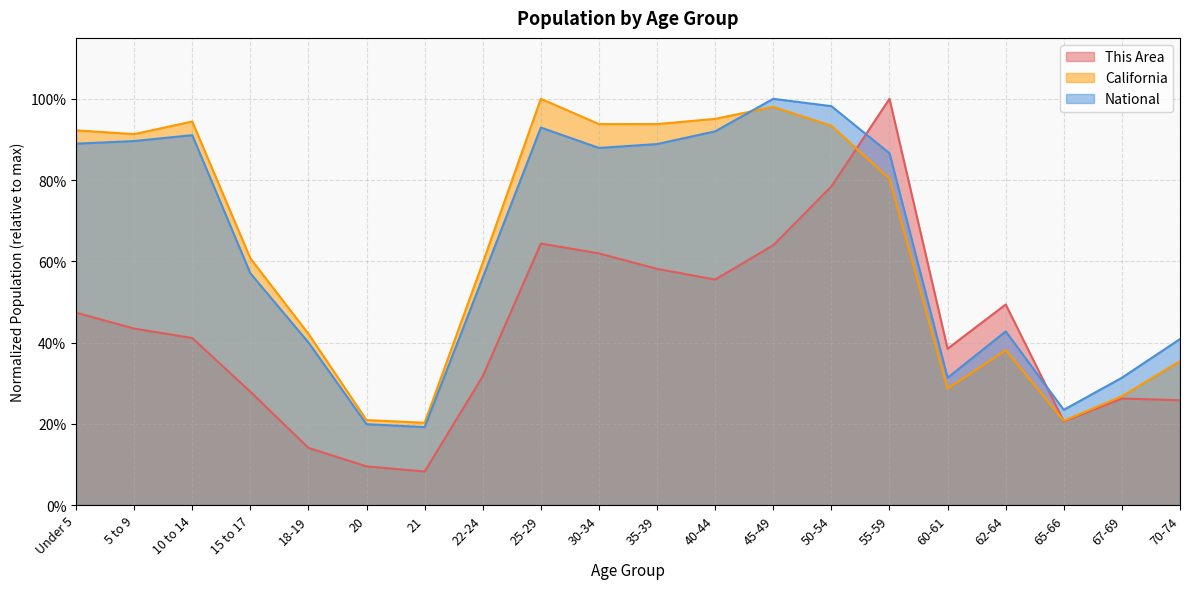

Which has a higher value, 25-29 or 30-34?

25-29